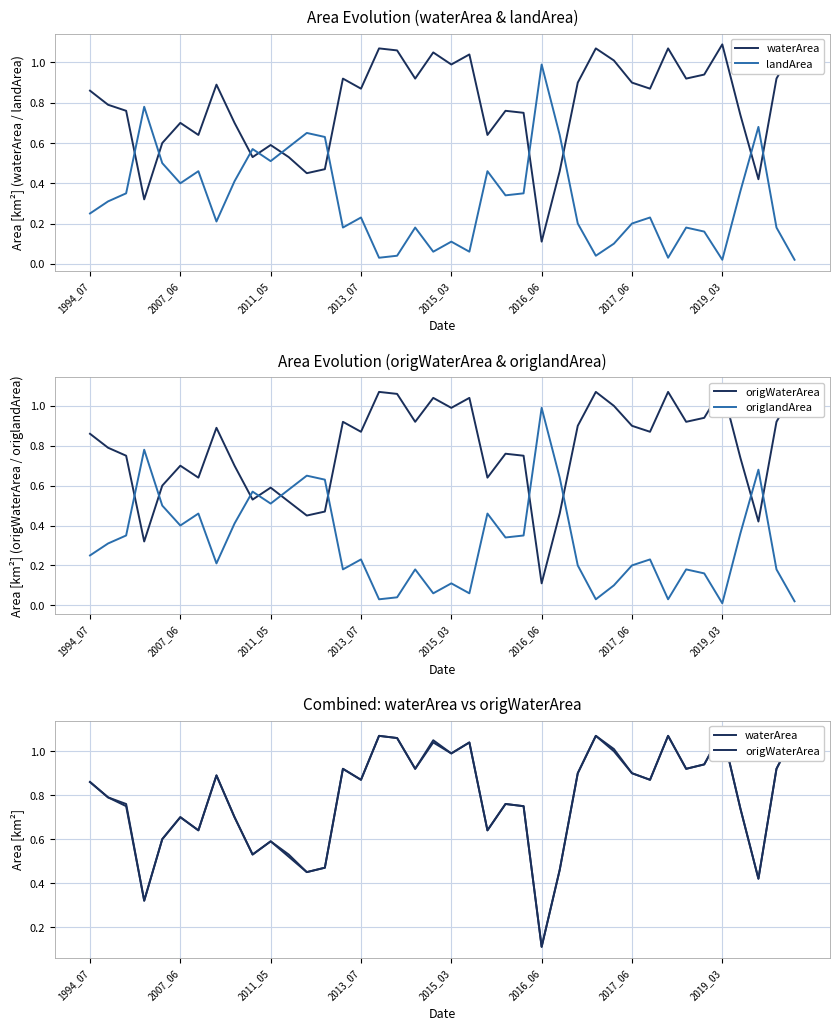

What is the difference between the maximum and minimum values in the origlandArea series?

1.0